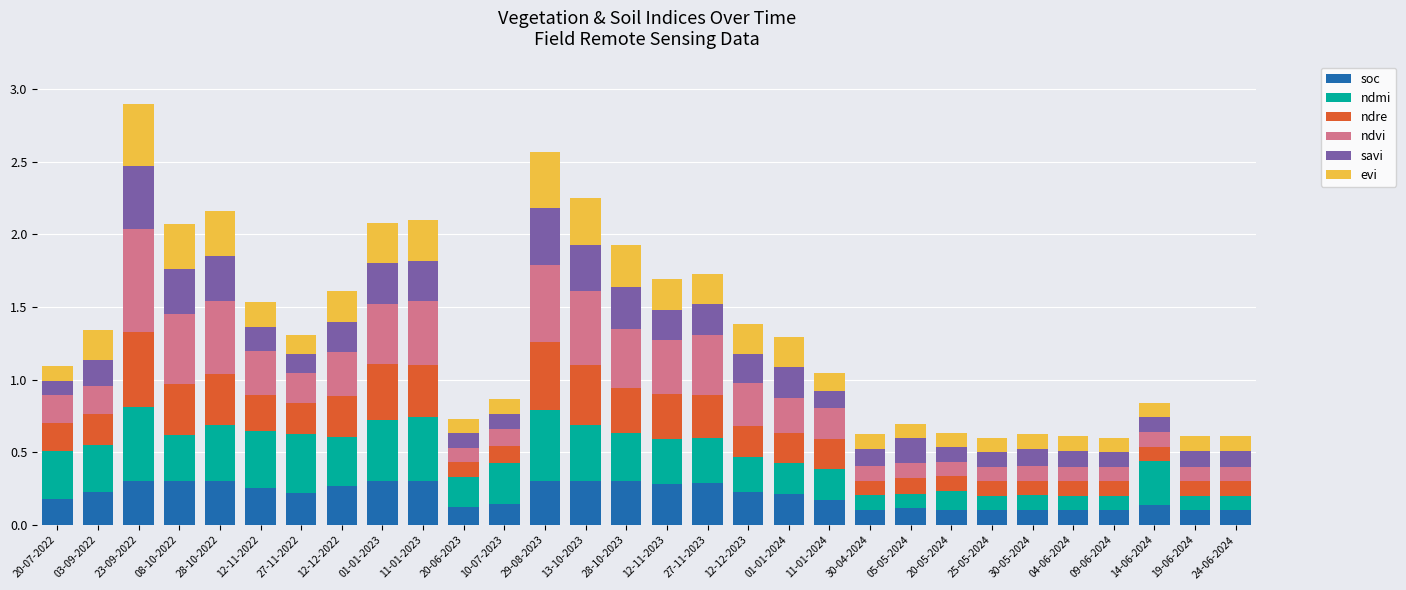

At which category is the sum across all series the highest?

23-09-2022